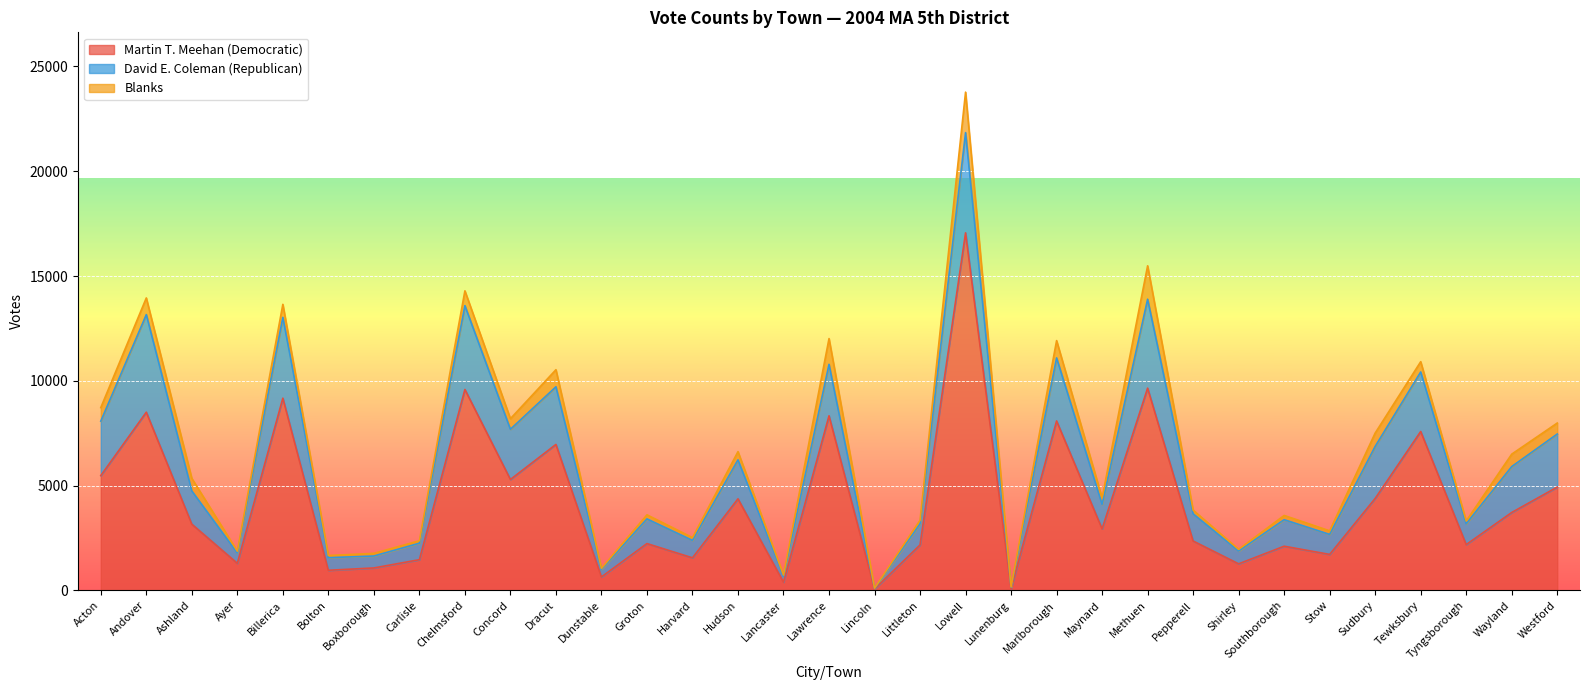

In Blanks, how many points are lower than both neighbors (excluding endpoints)?

13